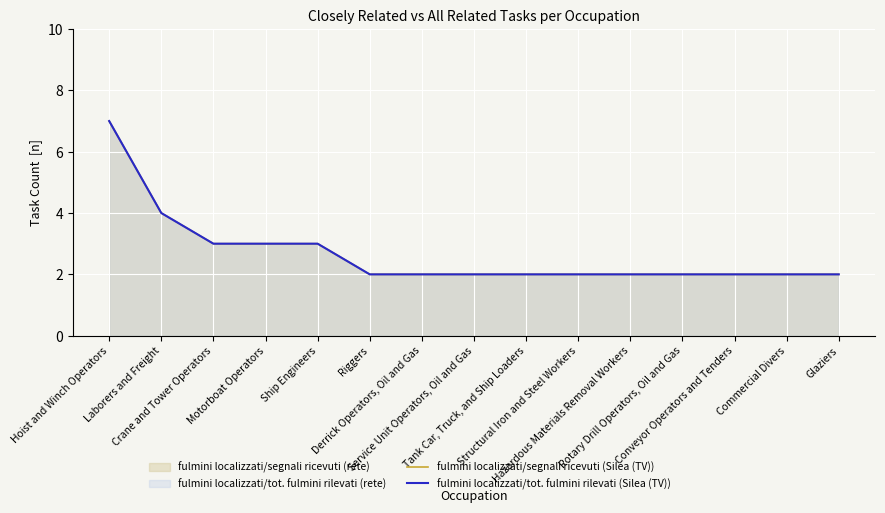

What is the minimum value for fulmini localizzati/segnali ricevuti (Silea (TV))?

2